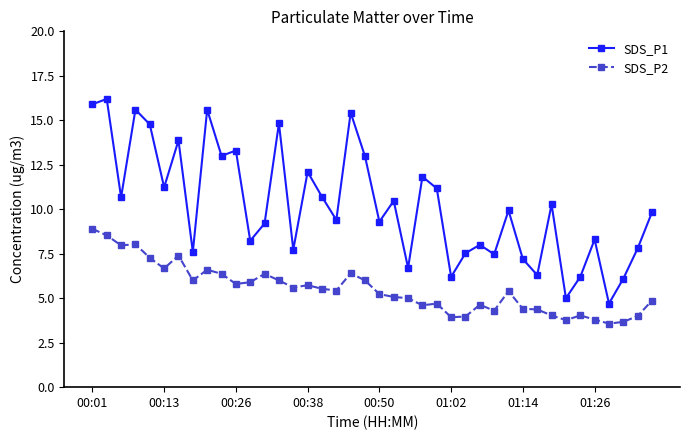

What is the value of the SDS_P1 point at the 28th from the left?

8.0